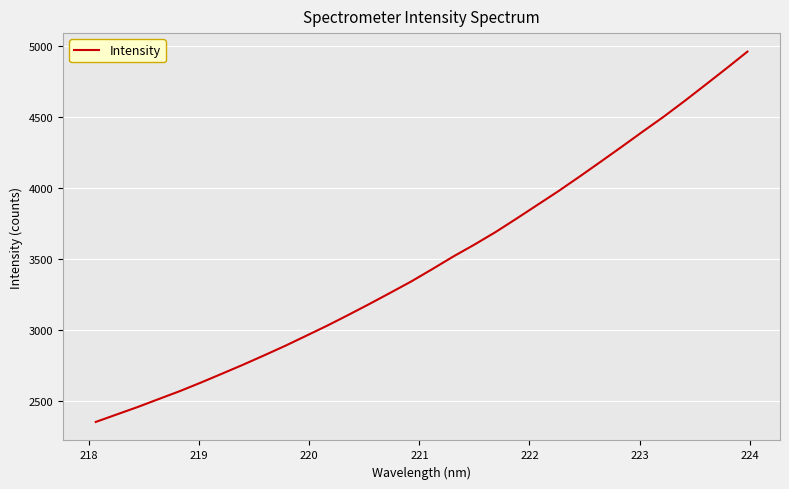

What is the minimum value shown in the chart?

2349.5